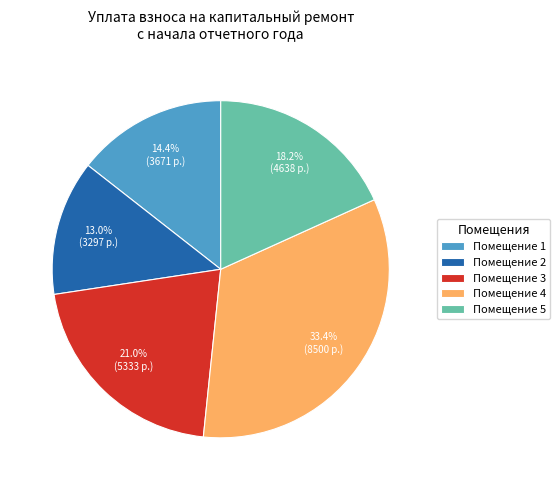

How many slices are in this pie chart?

5